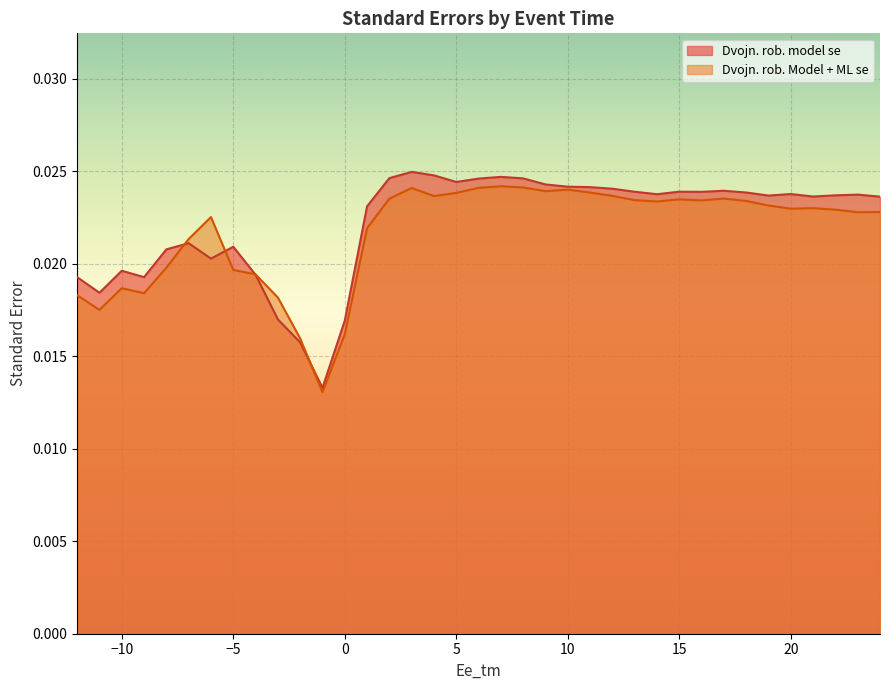

How many times do Dvojn. rob. Model + ML se and Dvojn. rob. model se cross each other?

4